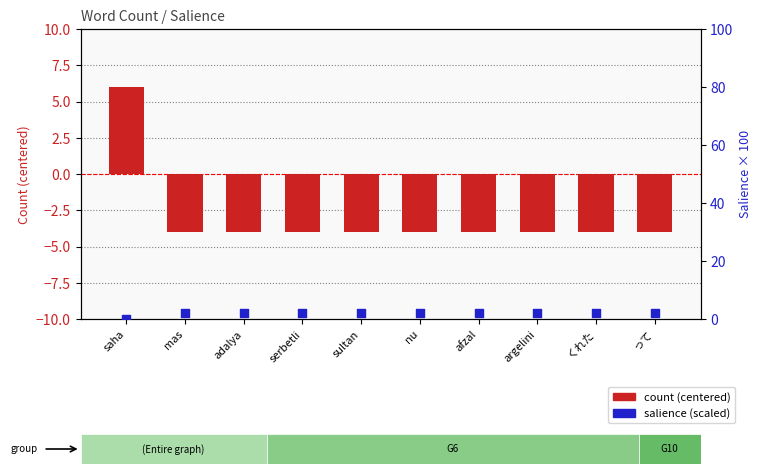

What is the total value across all series at serbetli?

-1.8